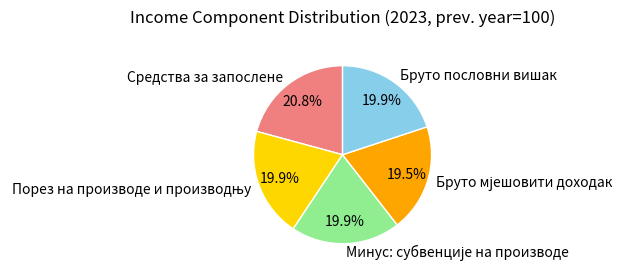

Between Бруто пословни вишак and Средства за запослене, which is larger?

Средства за запослене